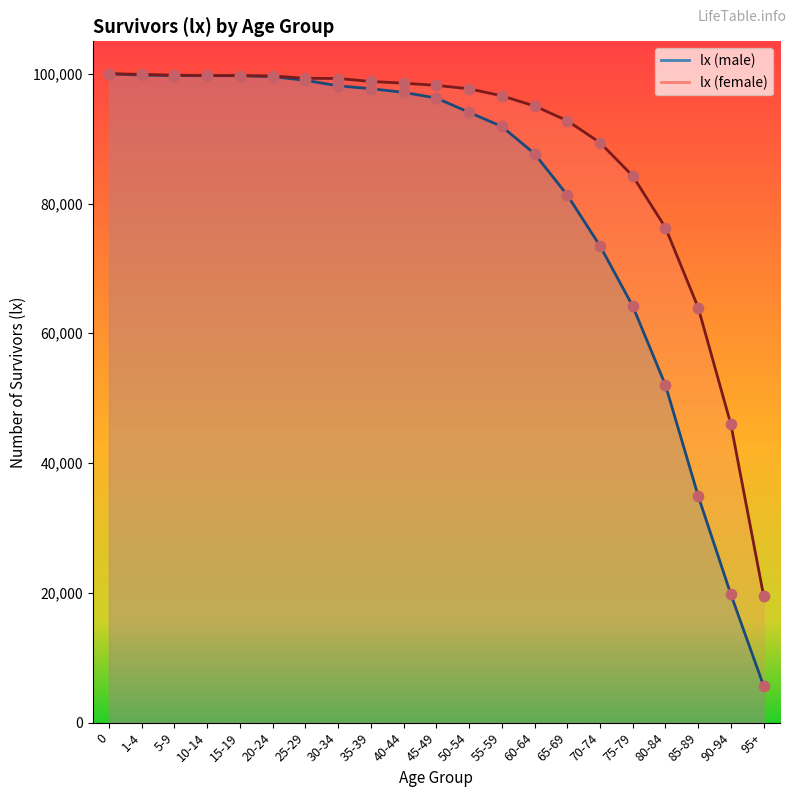

Which series reaches the minimum Y coordinate?

lx (male)